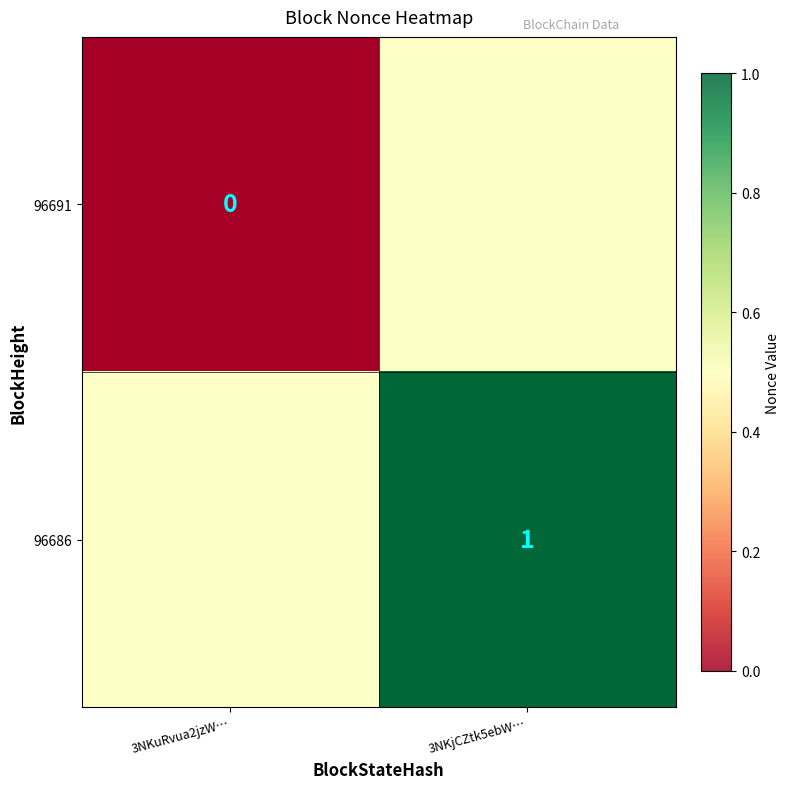

Rank the series by their maximum value, from lowest to highest.

96691, 96686